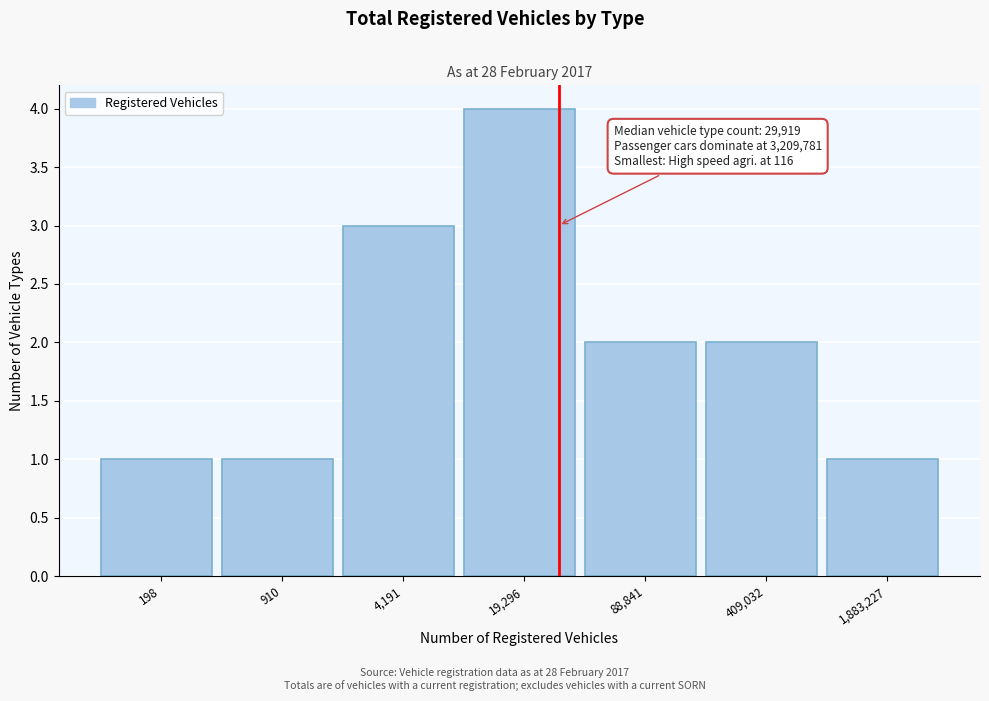

Reading left to right, list all the values displayed in this chart.

1	1	3	4	2	2	1